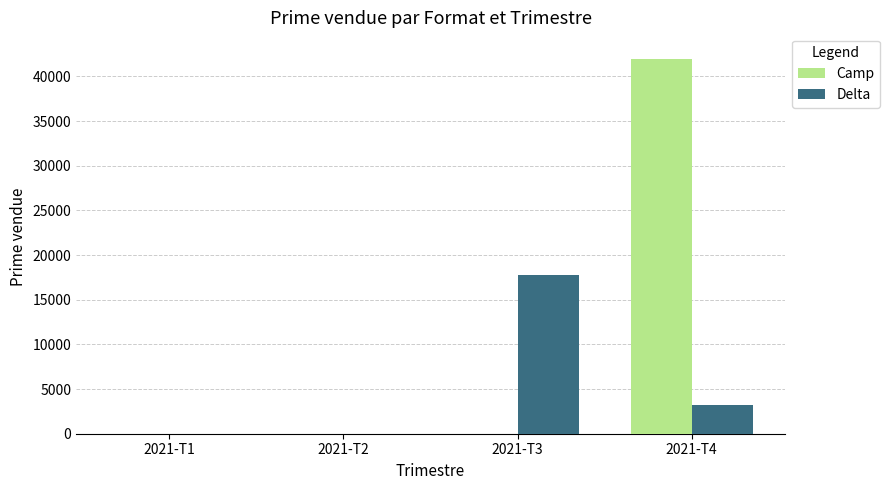

Where does the Delta series first go above 3229?

2021-T3